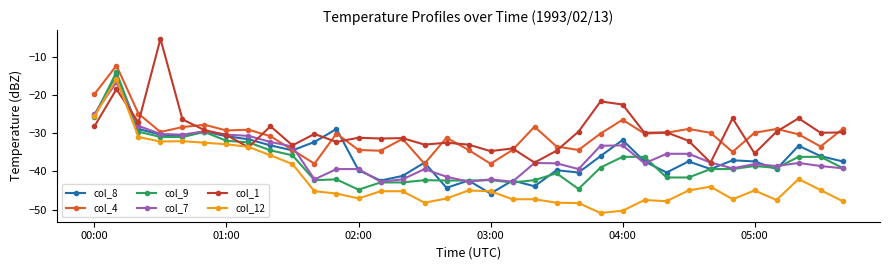

What is the value of the col_1 point at the 19th from the left?

-34.7